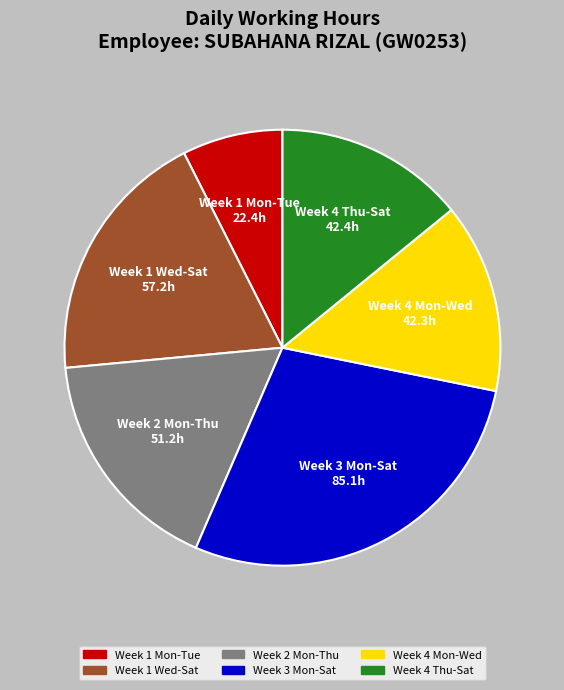

Is there any slice that represents more than half of the pie?

No